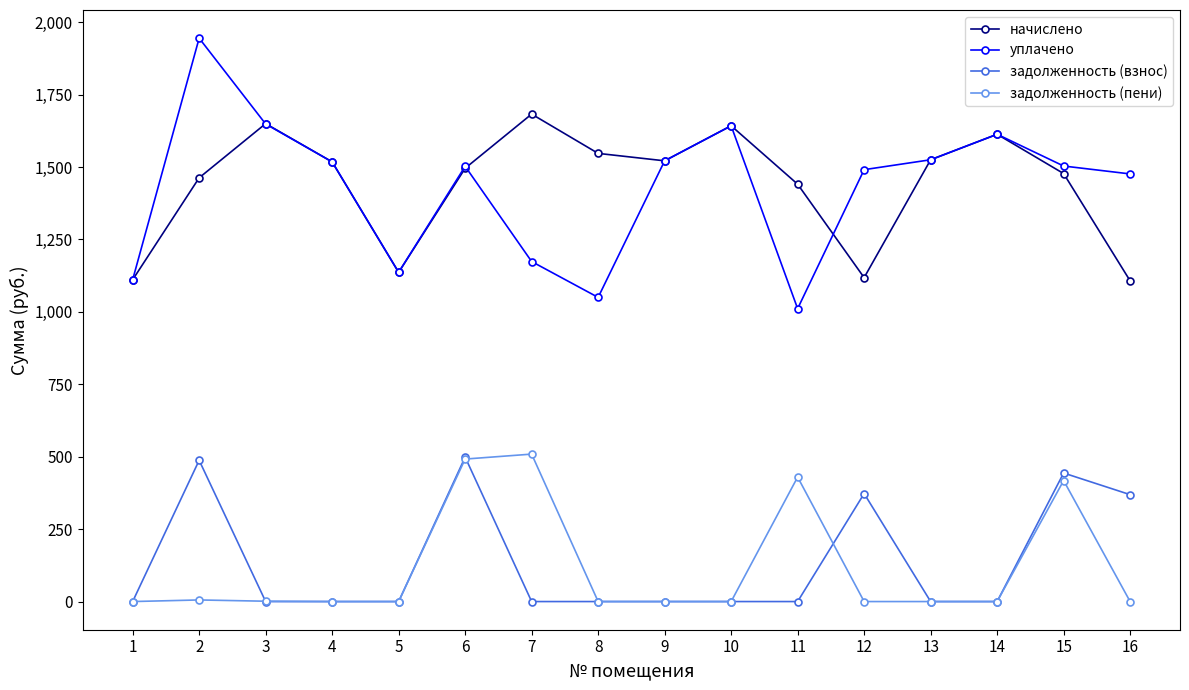

What is the highest value of the уплачено series?

1944.8